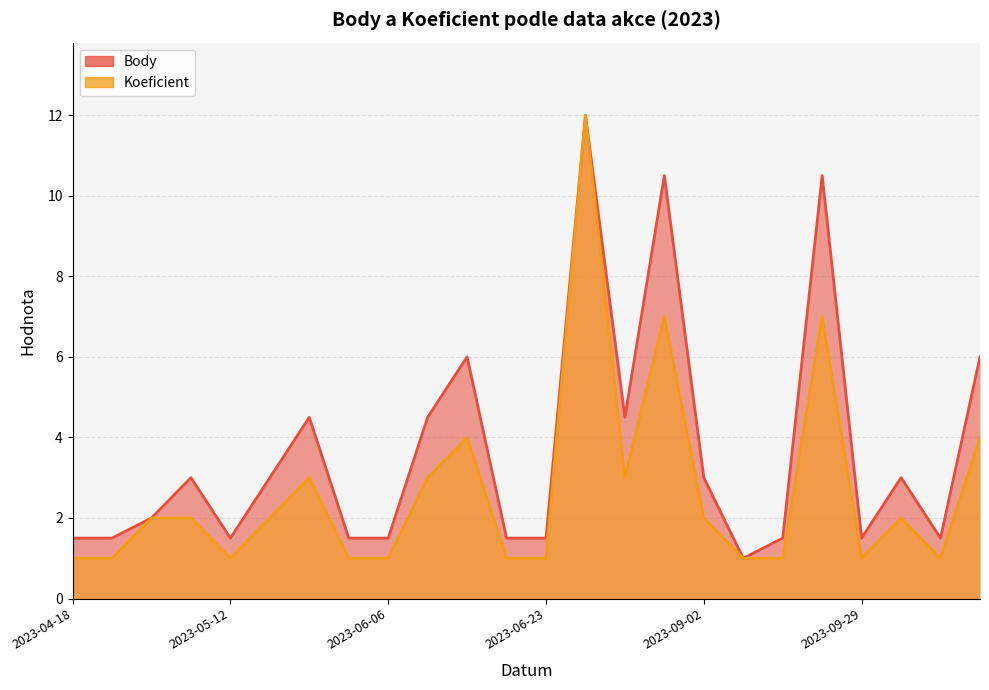

The value of Body at 2023-05-13 is 2.1. True or false?

False